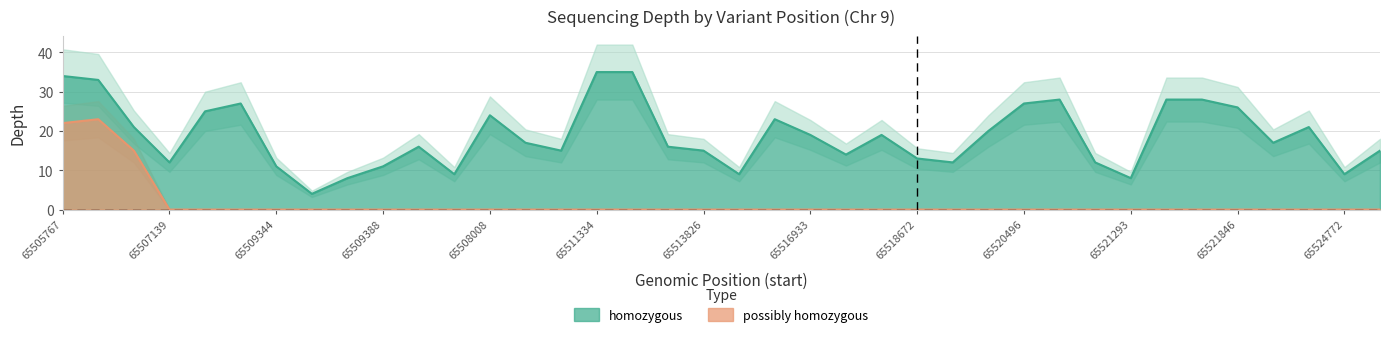

Is it true that possibly homozygous equals 0 at 65513826?

True